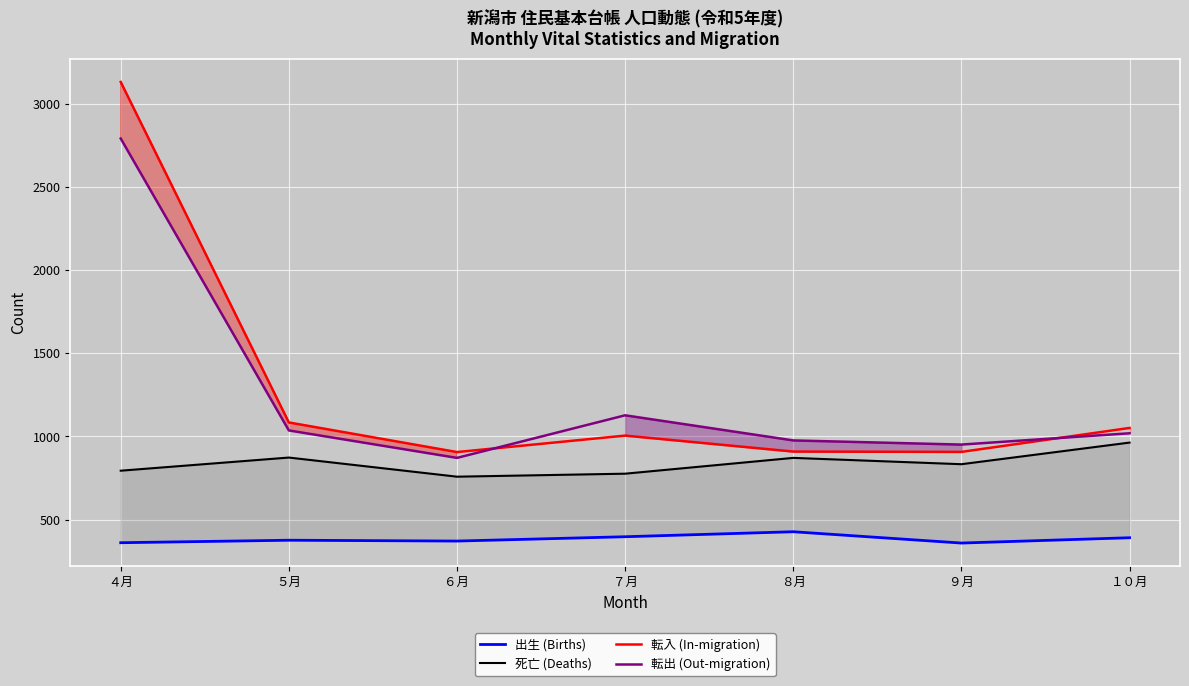

What is the difference between the maximum and second lowest values in the 死亡 (Deaths) series?

187